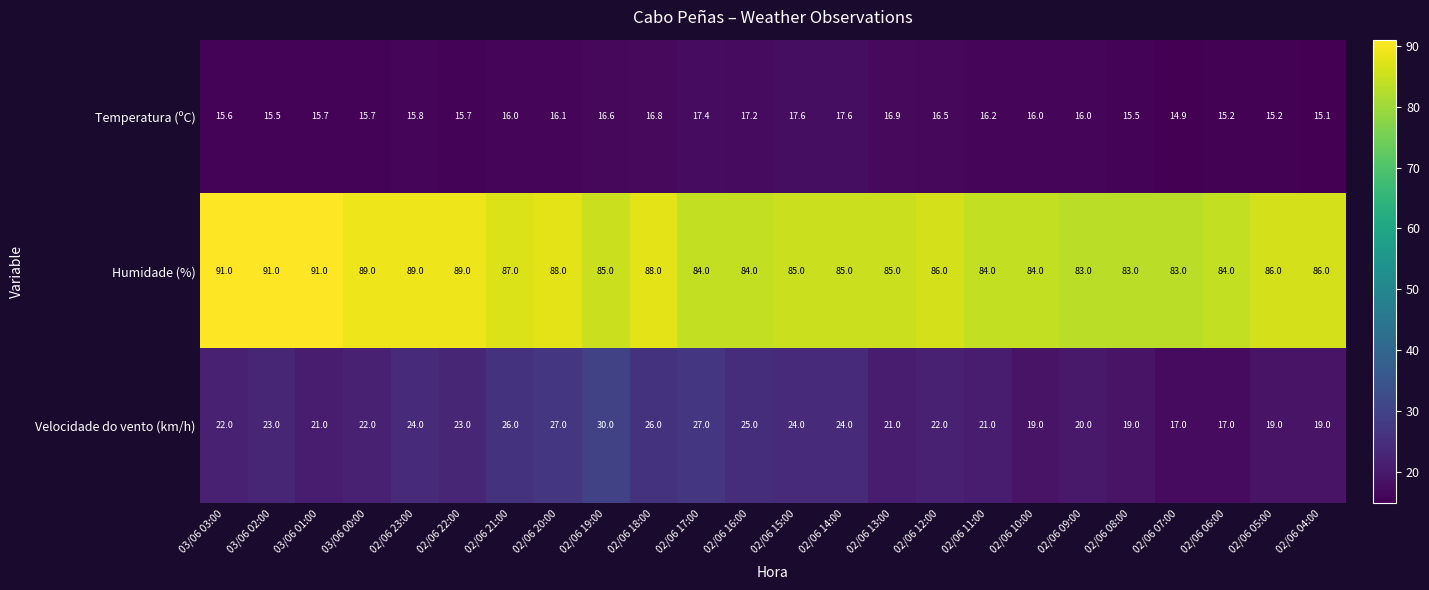

What is the difference between the second highest and second lowest values in the Velocidade do vento (km/h) series?

10.0